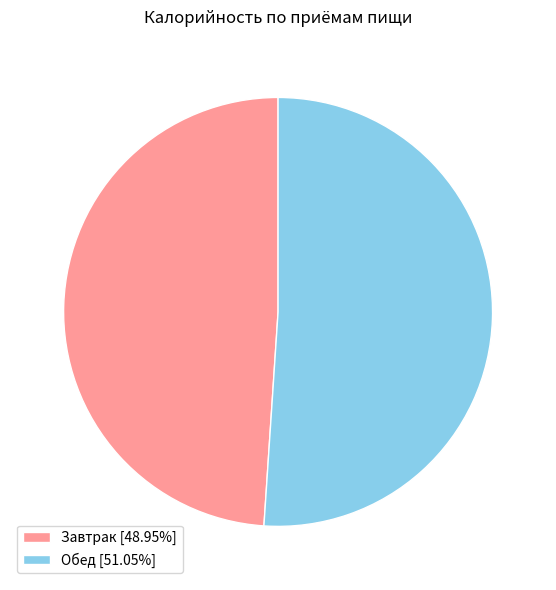

What is the ratio of the value at Завтрак [48.95%] to the value at Обед [51.05%]?

1.0